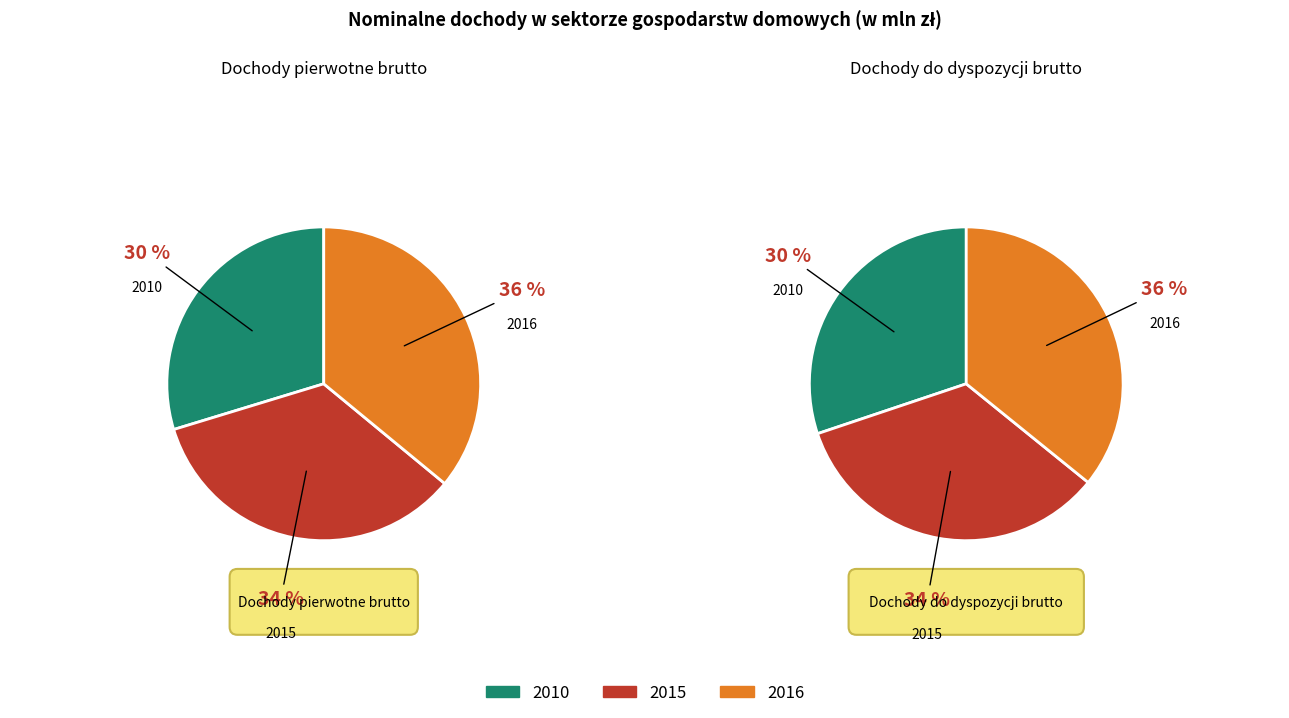

To the nearest percent, what portion does 2016 represent?

36%